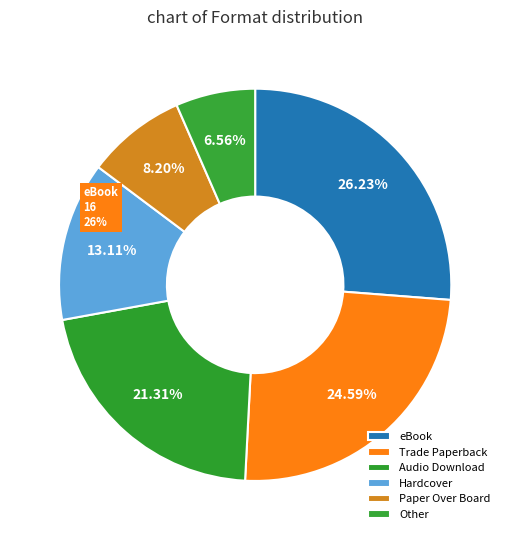

Is it true that Audio Download is 35% of the pie?

False